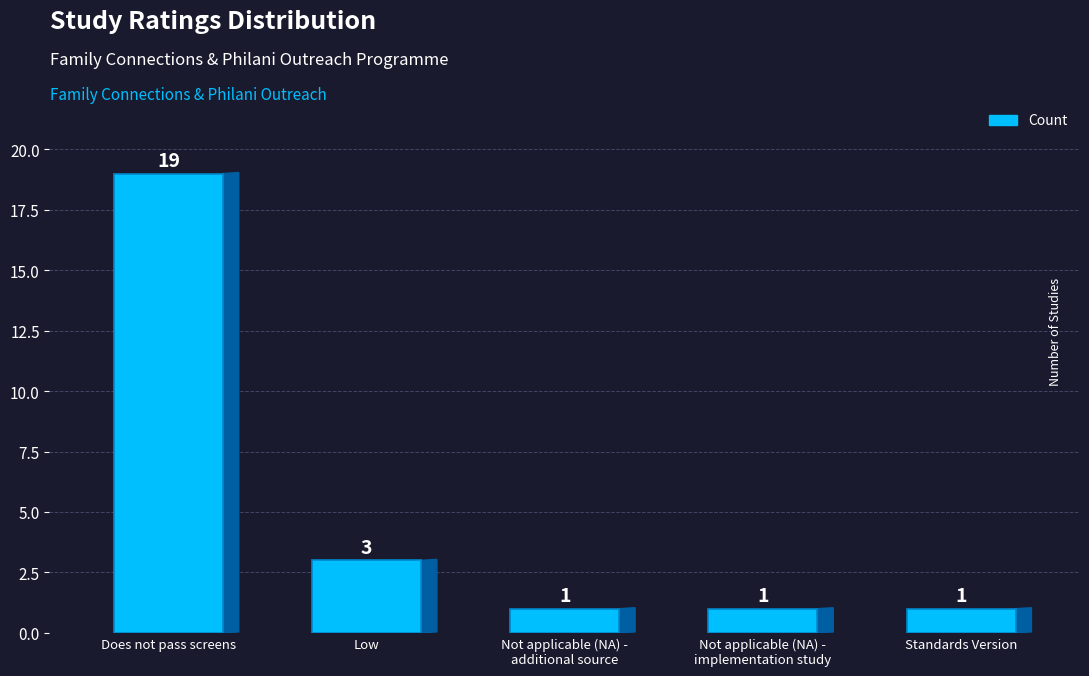

Reading right to left, extract all data points from this chart.

1	1	1	3	19